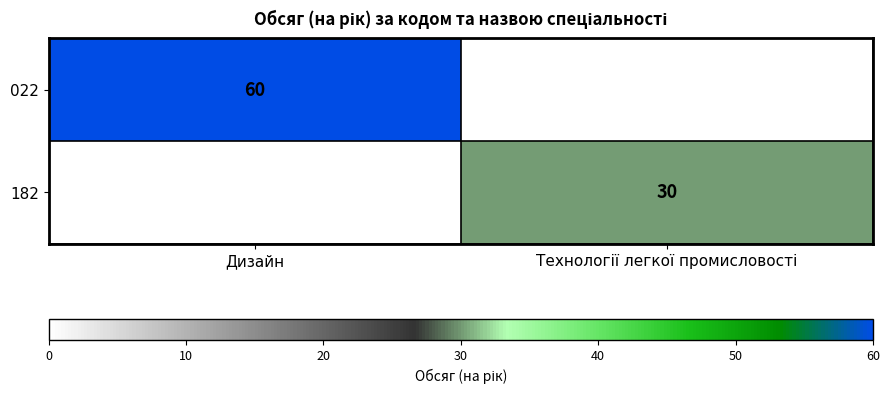

The value of 022 at Дизайн is 94. True or false?

False